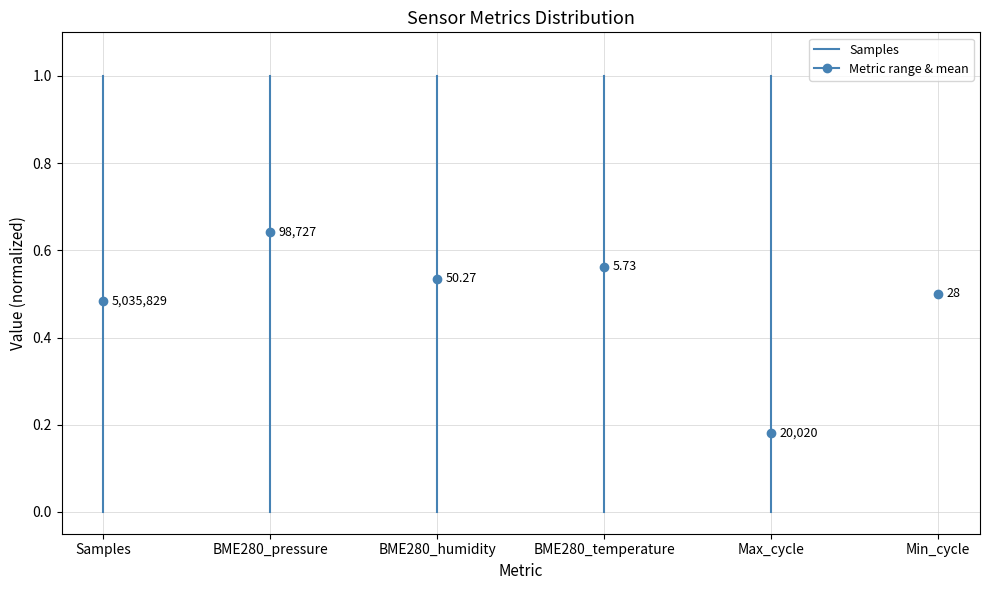

What is the difference between the maximum and minimum values?

1